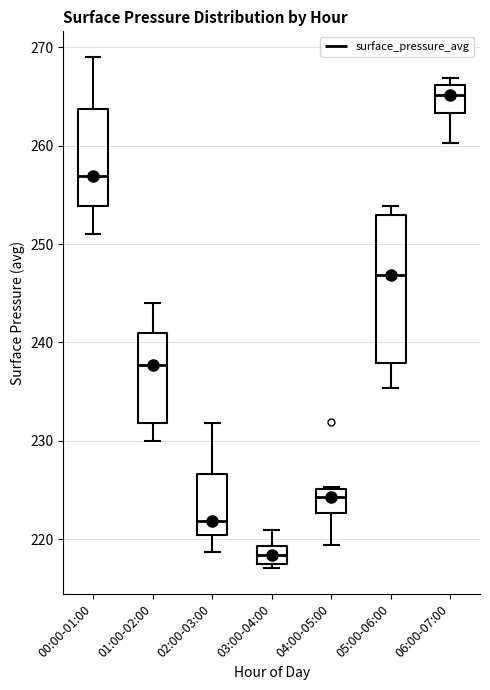

Where does the upper whisker of the box for 03:00-04:00 end on the y-axis? The values are not printed on the chart, so give them approximately, as read against the axis.

221